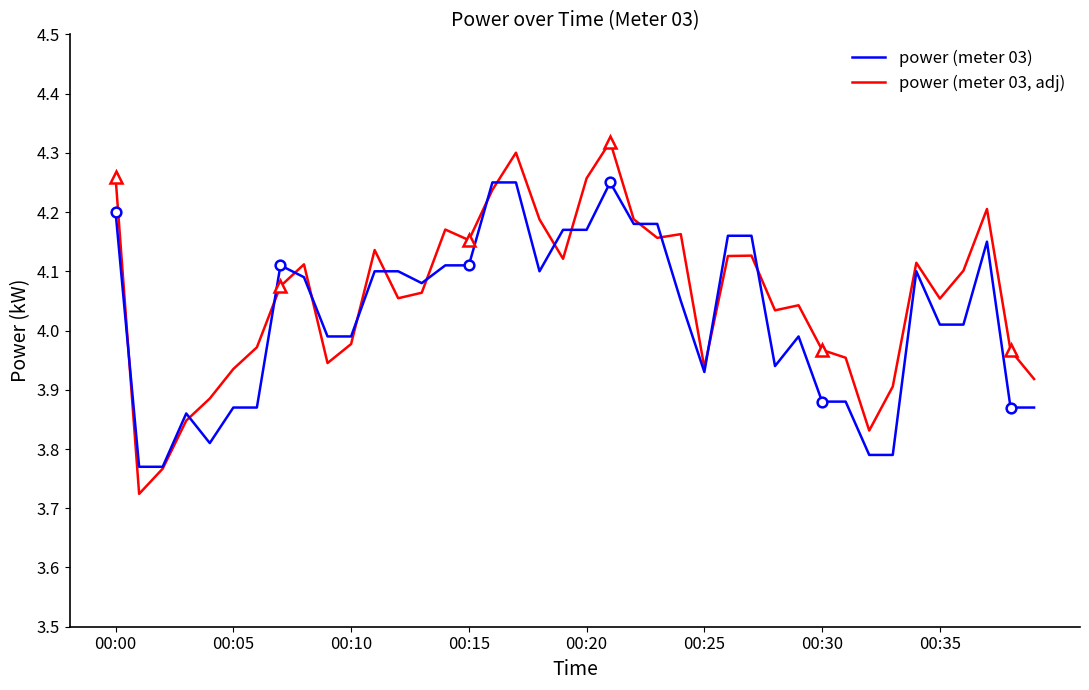

The value of power (meter 03) at 23 is 7.3. True or false?

False